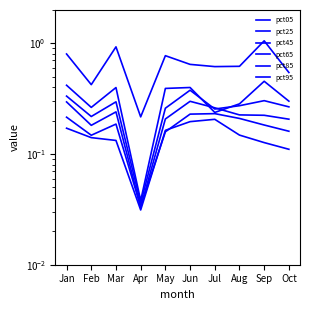

Which category has the lowest value across all series?

Apr